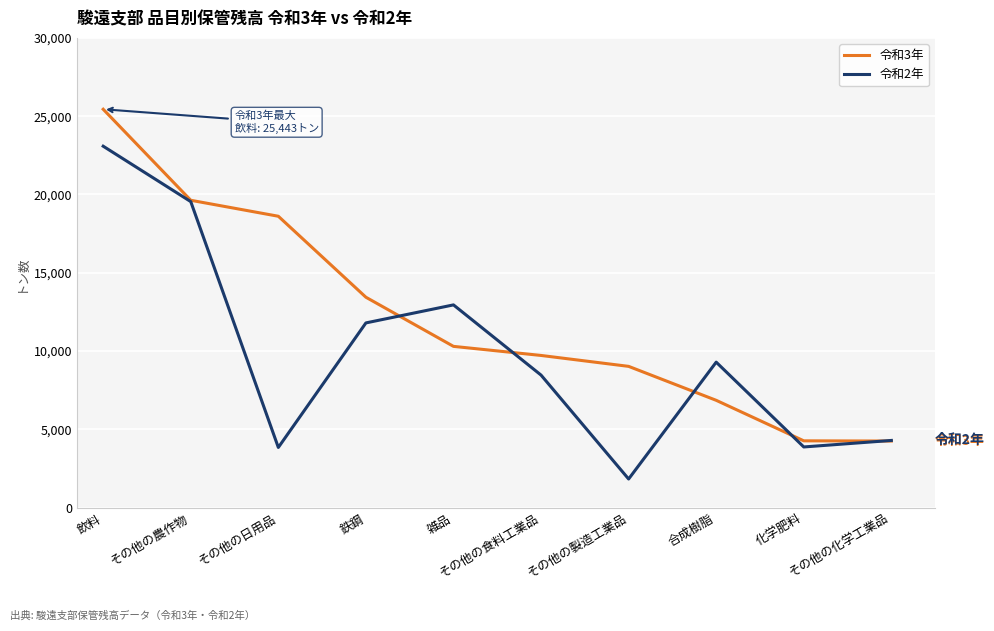

The value of 令和3年 at その他の農作物 is 31035. True or false?

False